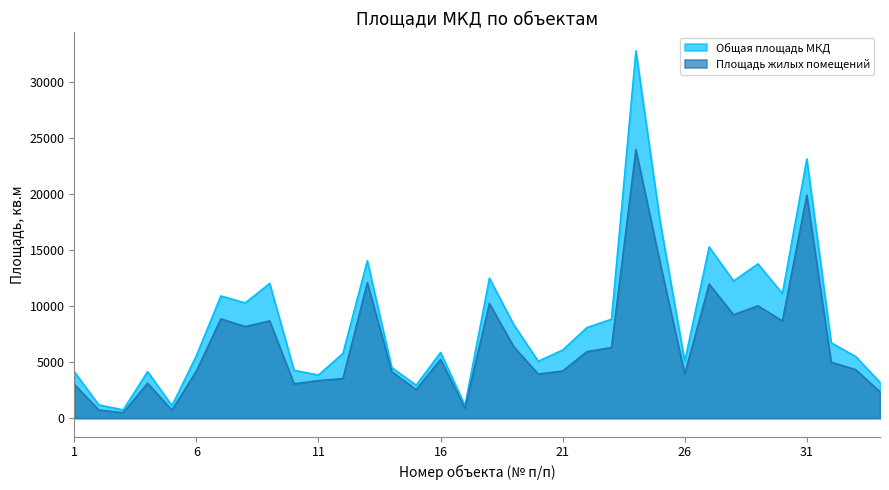

What is the value of the Общая площадь МКД point at the 26th from the left?

5092.6